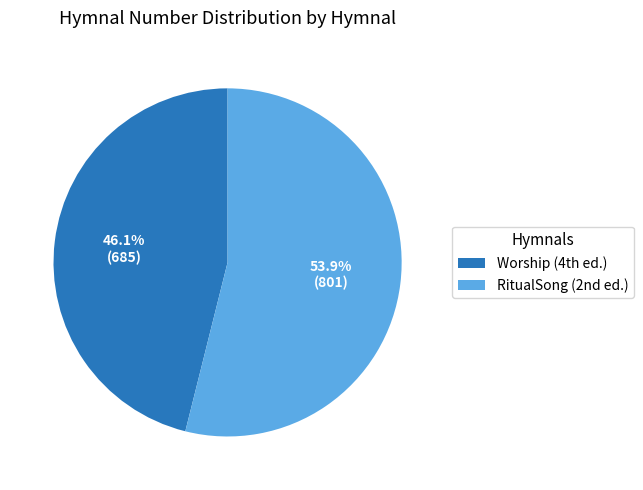

How many slices are in this pie chart?

2